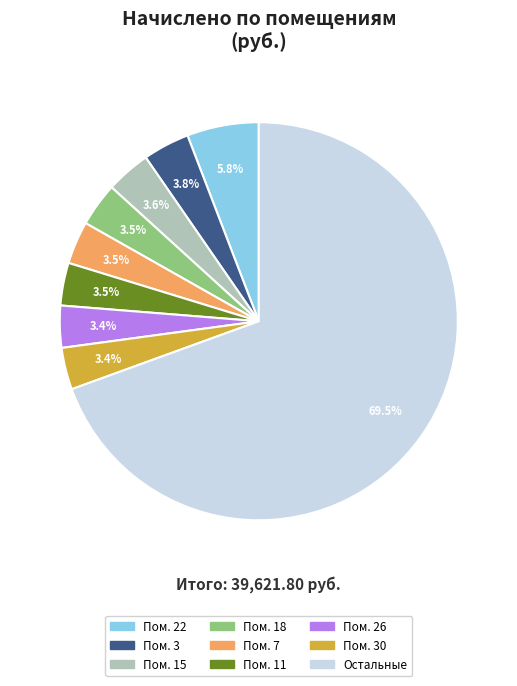

Is there a majority slice in this chart?

Yes